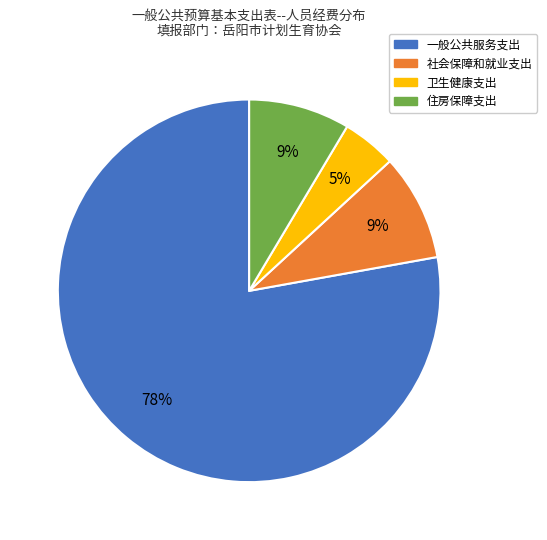

Do 社会保障和就业支出 and 卫生健康支出 together represent more than half of the pie?

No